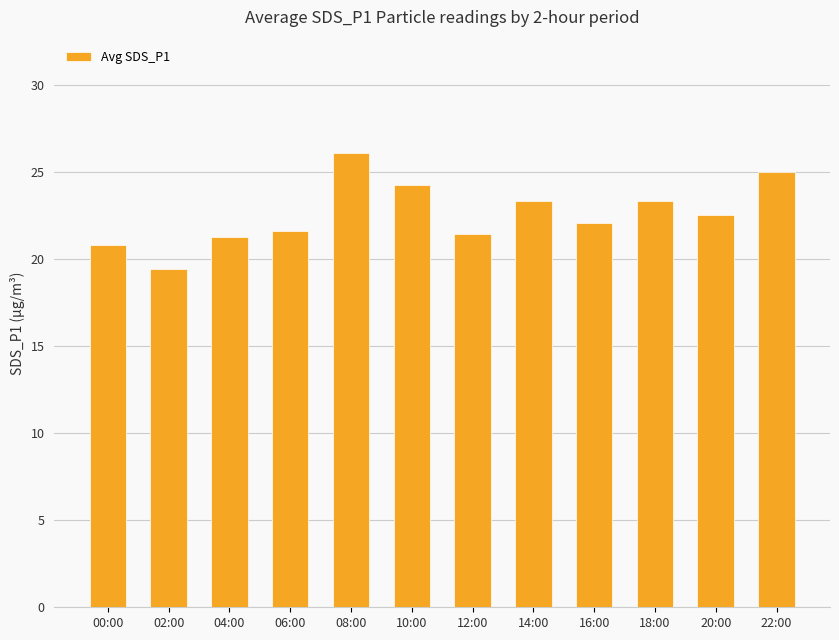

What value does the data have at 22:00?

25.0